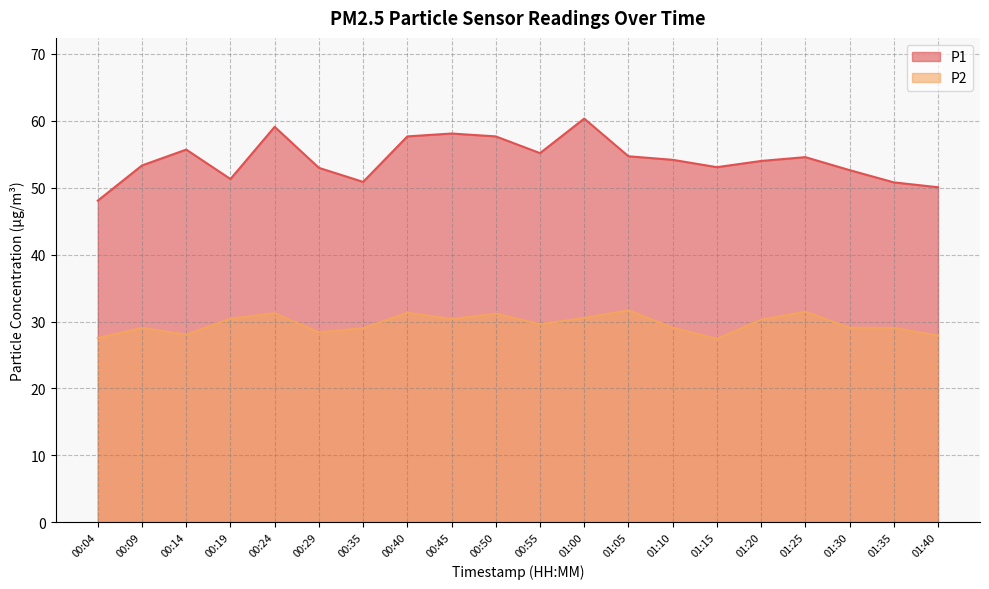

Which series changed the most between 00:29 and 00:40?

P1